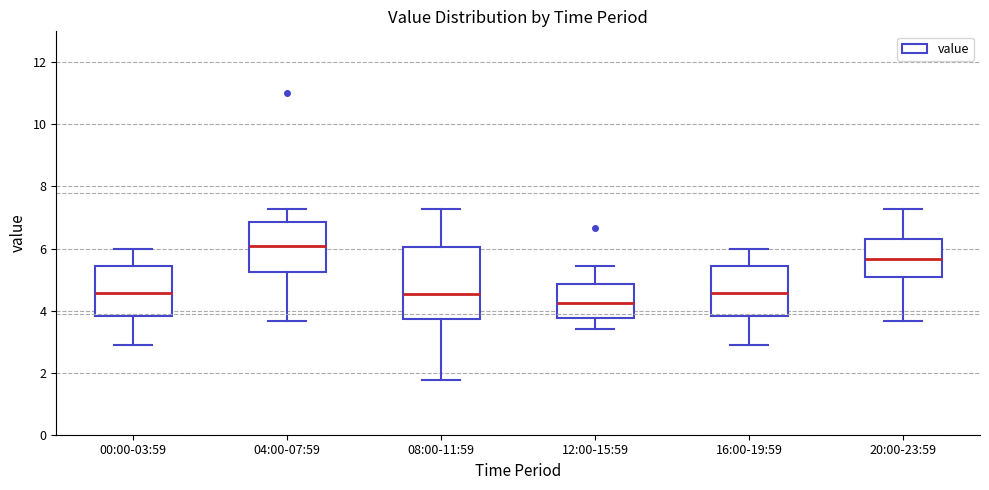

Reading left to right, transcribe this box plot: for each box, give where its median line is, the range the box spans, and where its two whiskers end, as read against the y-axis. The values are not printed on the chart, so give them approximately, as read against the axis.

00:00-03:59: median 4.6, box 3.8 to 5.4, whiskers 2.8 to 6.0
04:00-07:59: median 6.0, box 5.2 to 6.8, whiskers 3.6 to 7.2
08:00-11:59: median 4.6, box 3.8 to 6.0, whiskers 1.8 to 7.2
12:00-15:59: median 4.2, box 3.8 to 4.8, whiskers 3.4 to 5.4
16:00-19:59: median 4.6, box 3.8 to 5.4, whiskers 2.8 to 6.0
20:00-23:59: median 5.6, box 5.0 to 6.2, whiskers 3.6 to 7.2